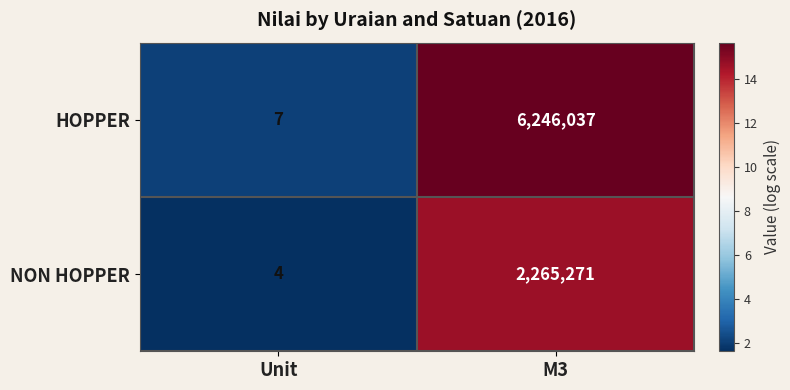

Is it true that NON HOPPER equals 3 at Unit?

False